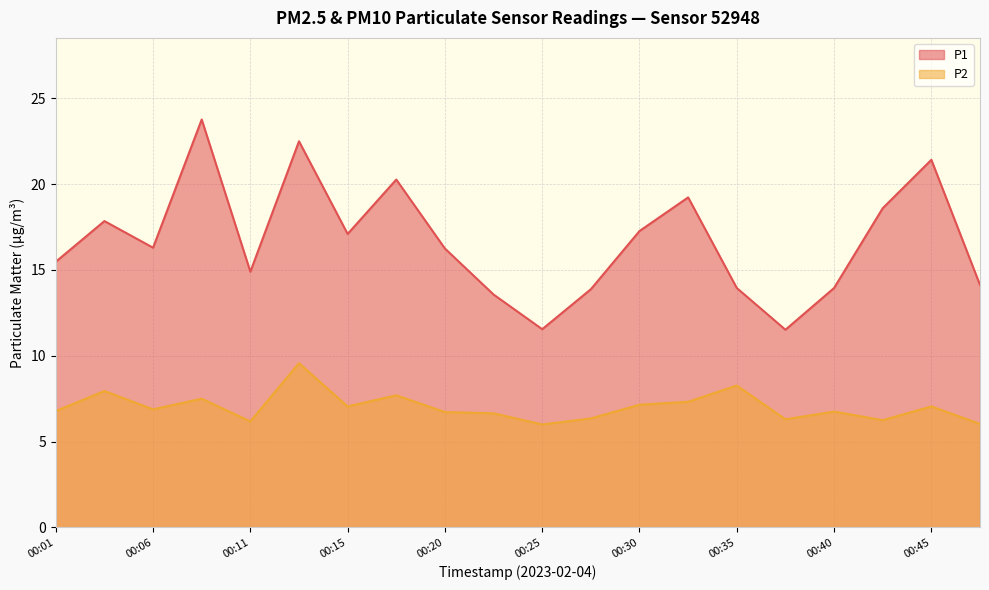

Which has a higher value, 00:03 or 00:45?

00:45